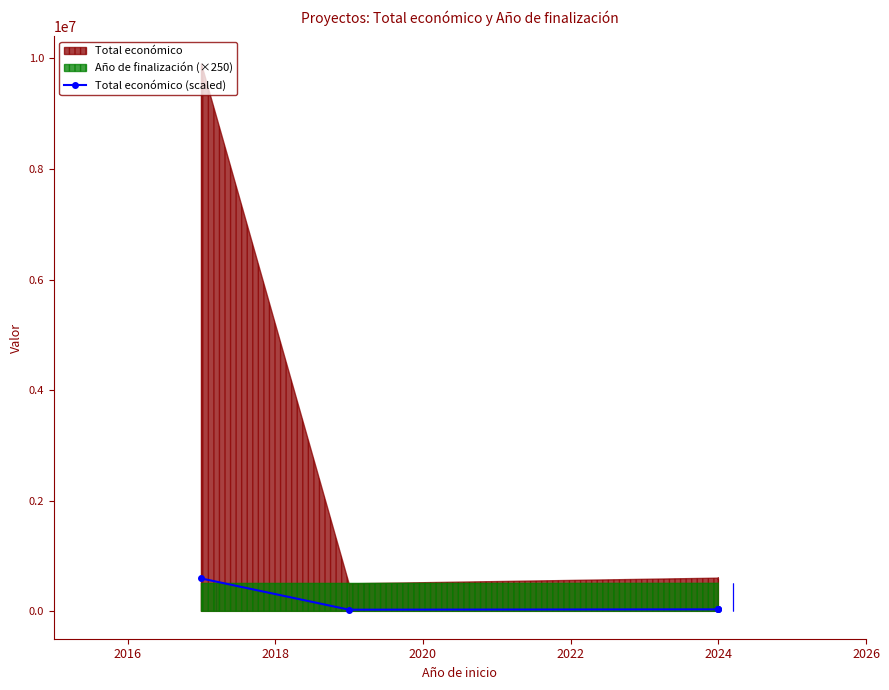

What is the value of the 2nd point from the left?

29833.9